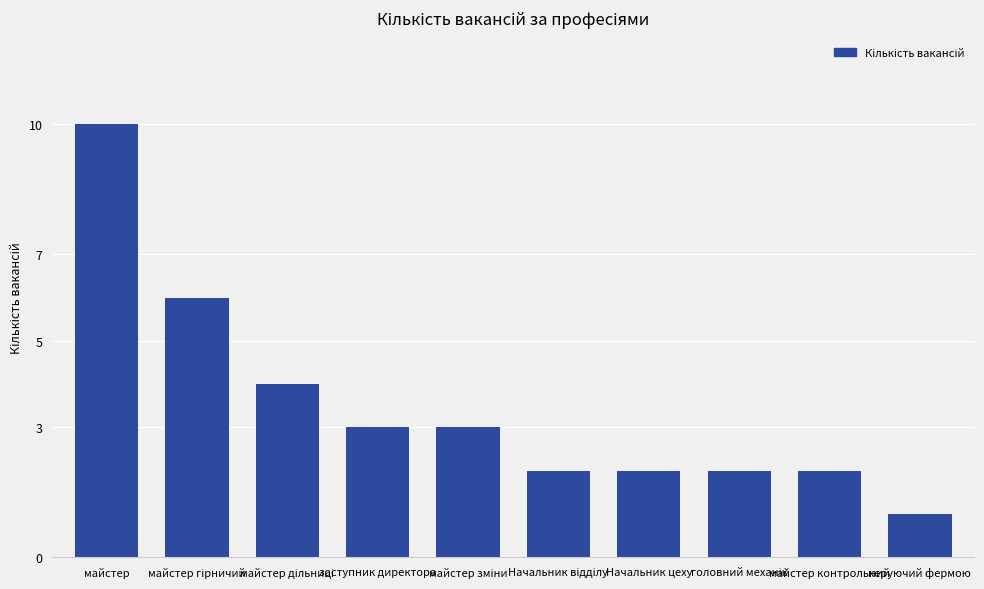

Which label corresponds to the largest value in the chart?

майстер